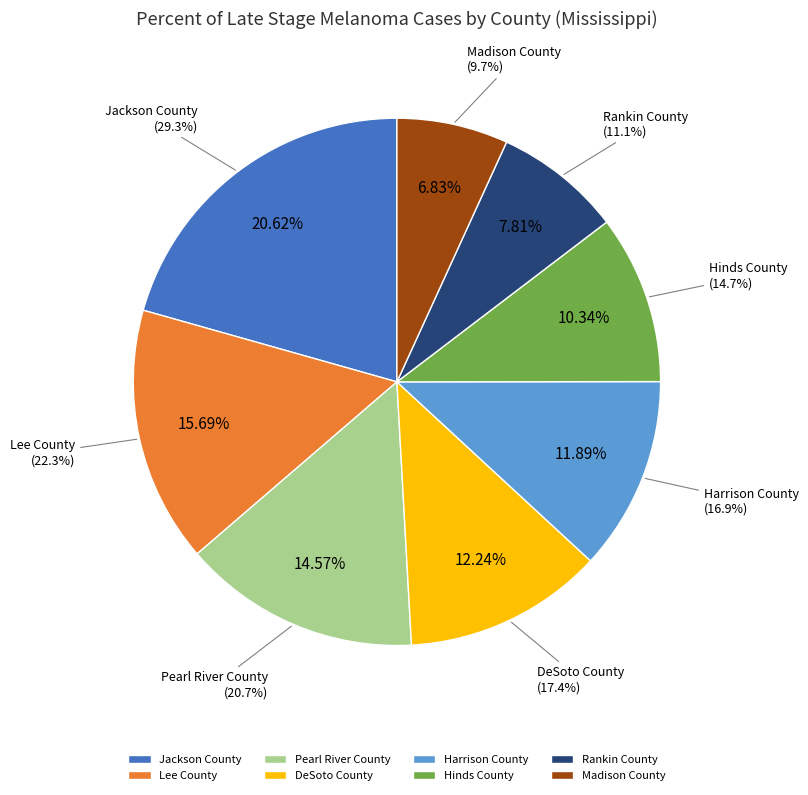

True or false: Lee County accounts for 16% of the total.

True